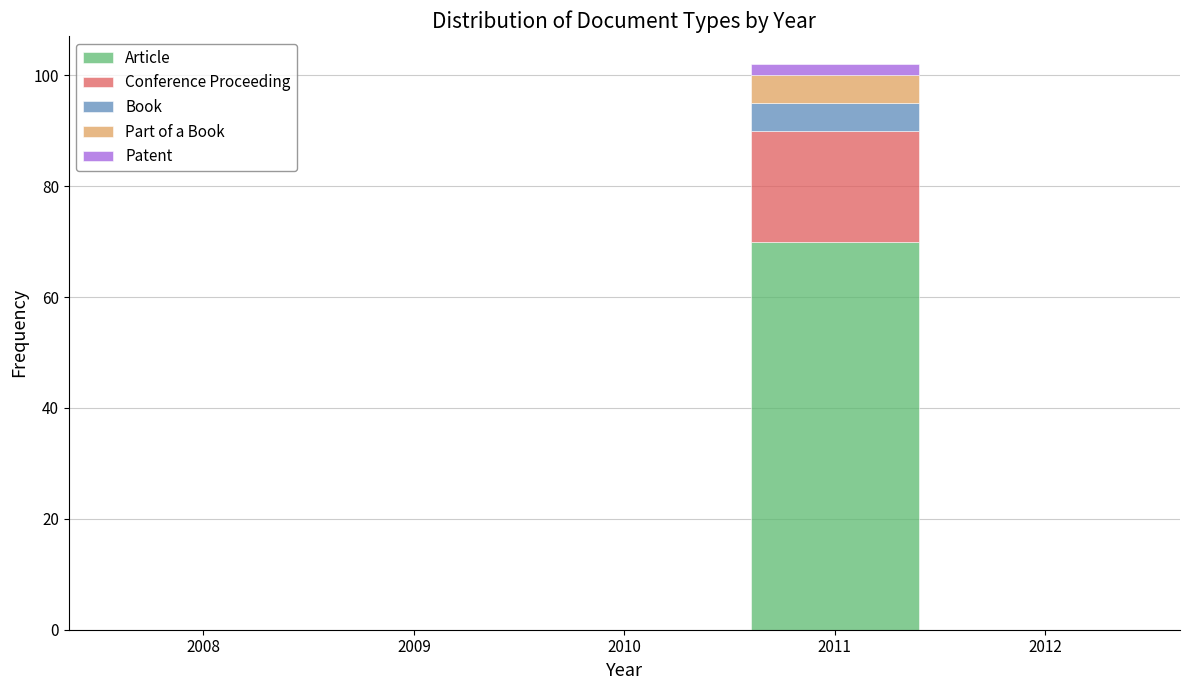

Reading right to left, what are the values for Article?

2012=0	2011=70	2010=0	2009=0	2008=0